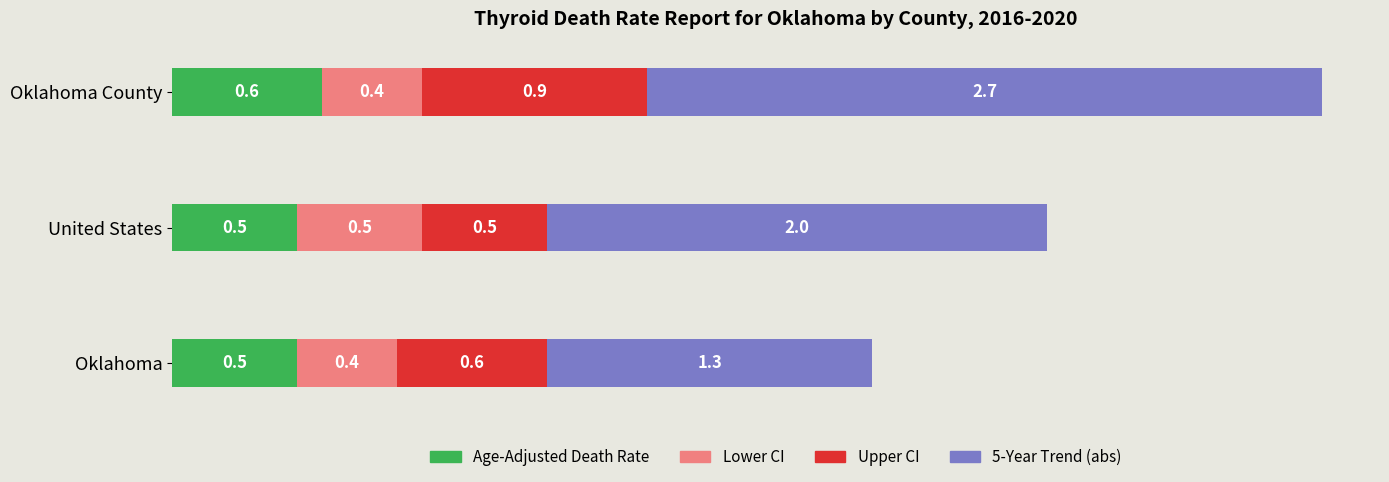

At which category is the sum across all series the highest?

Oklahoma County